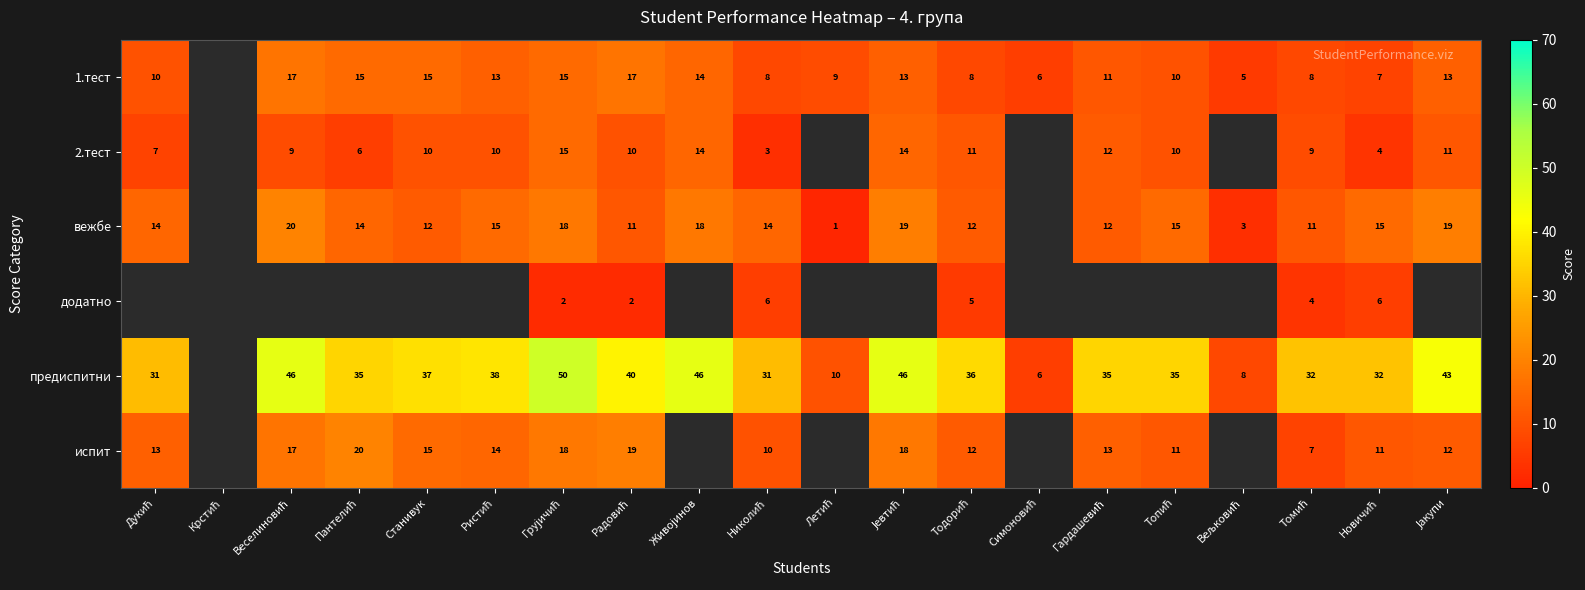

At which category is the sum across all series the highest?

Грујичић